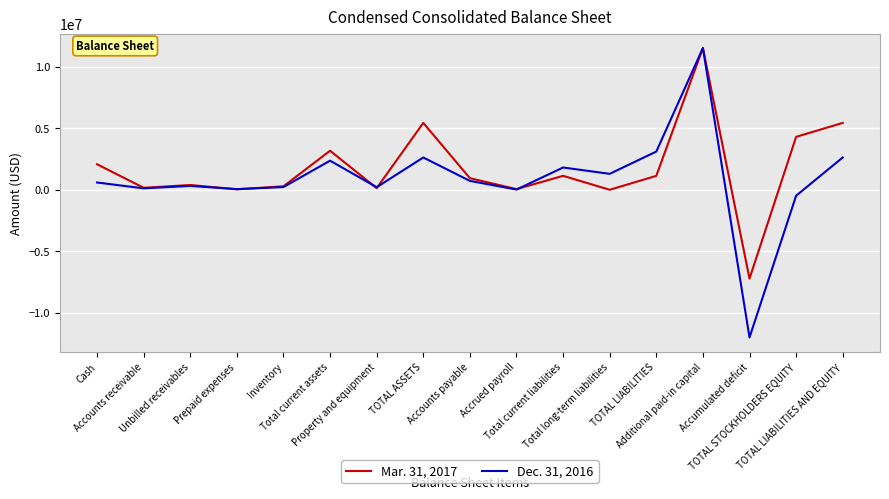

What is the greatest value displayed?

11518851